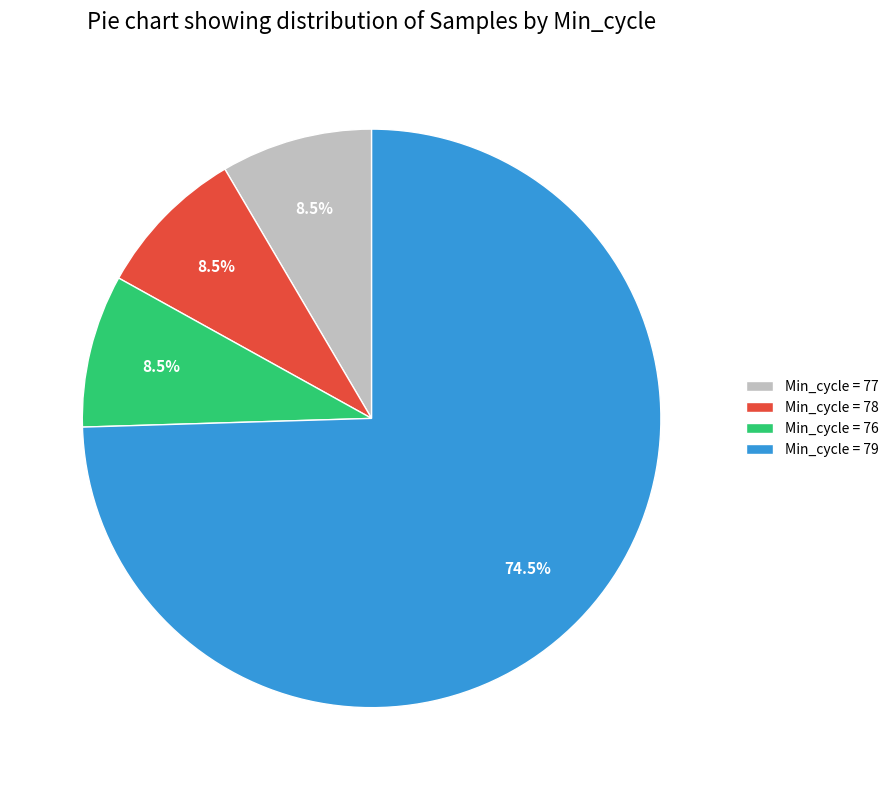

Does any single category account for the majority?

Yes